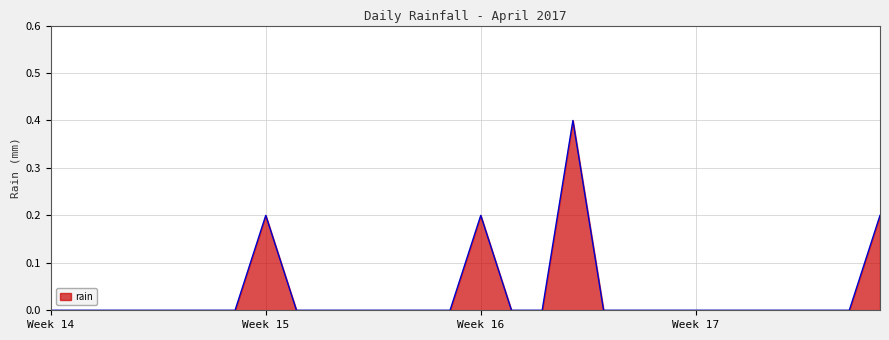

What is the maximum value shown in the chart?

0.4